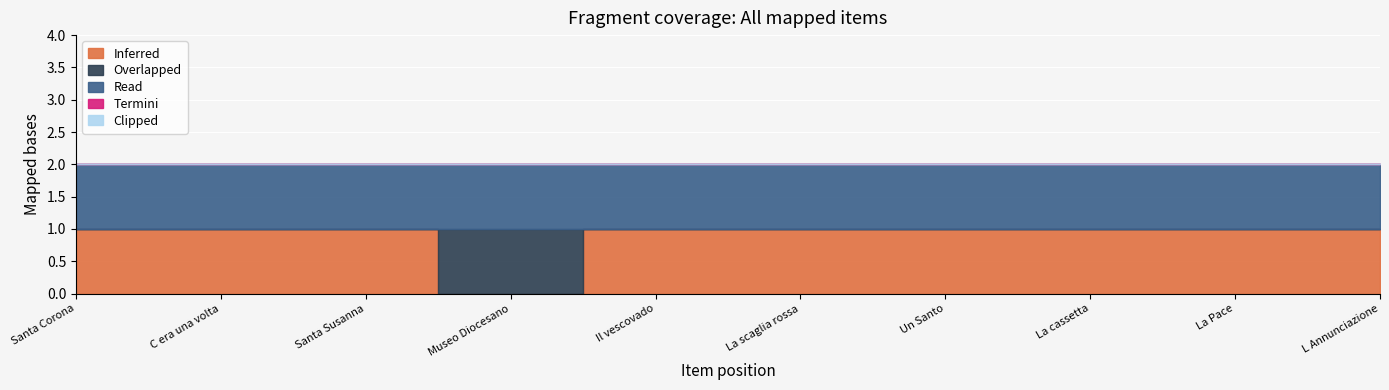

Which category has the highest value in the Read series?

Santa Corona